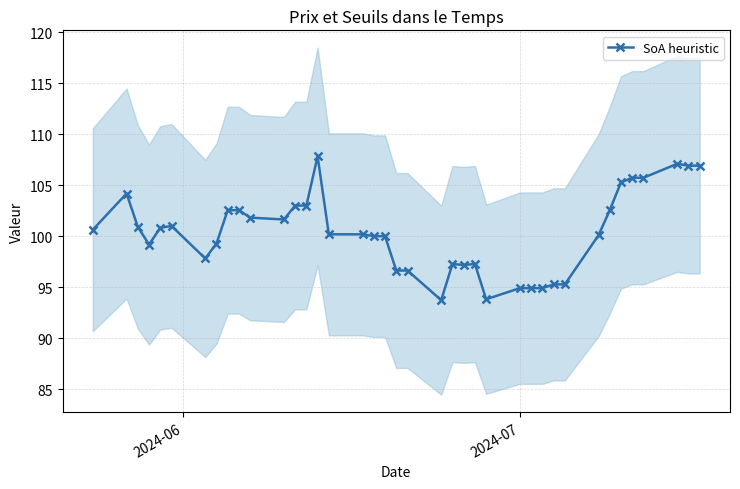

What is the value of the SoA heuristic point at the 37th from the left?

107.1